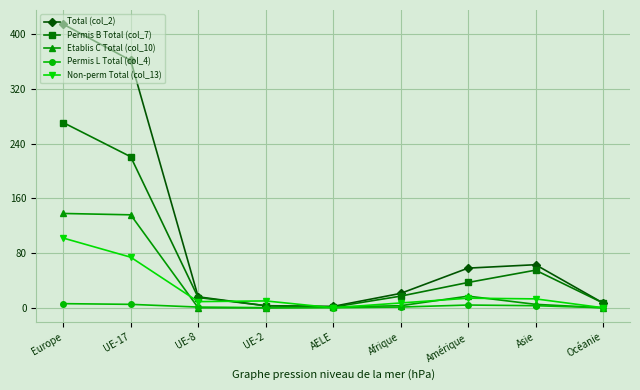

Rank the series by their maximum value, from lowest to highest.

Permis L Total (col_4), Non-perm Total (col_13), Etablis C Total (col_10), Permis B Total (col_7), Total (col_2)